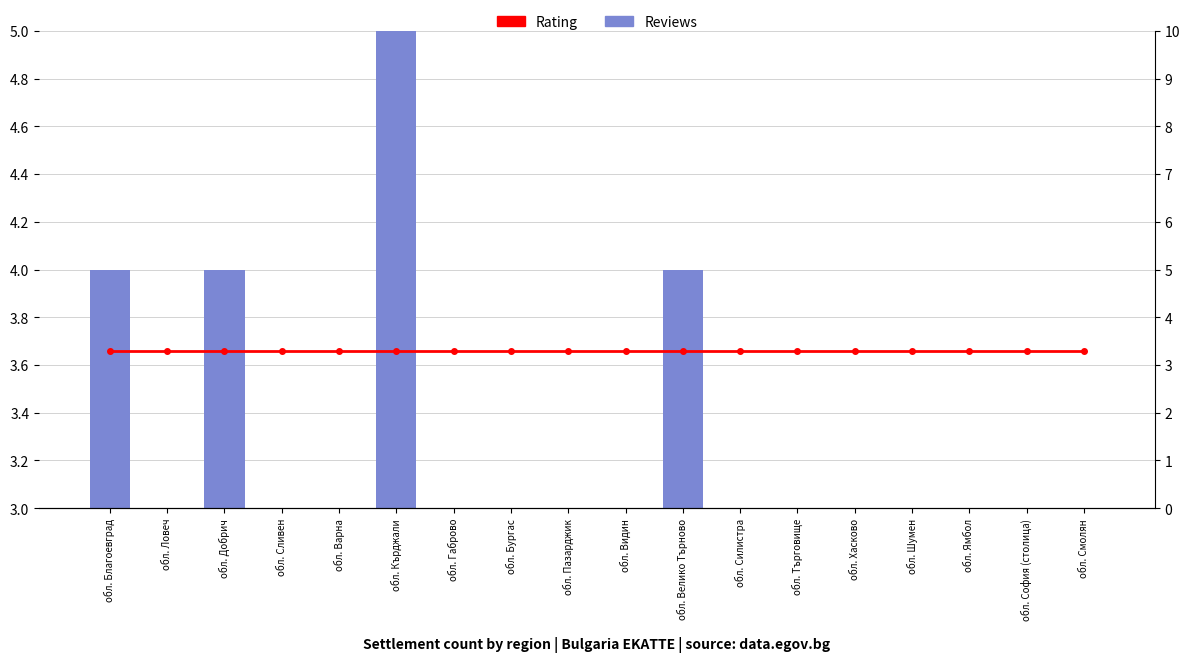

At which category is the sum across all series the highest?

обл. Кърджали